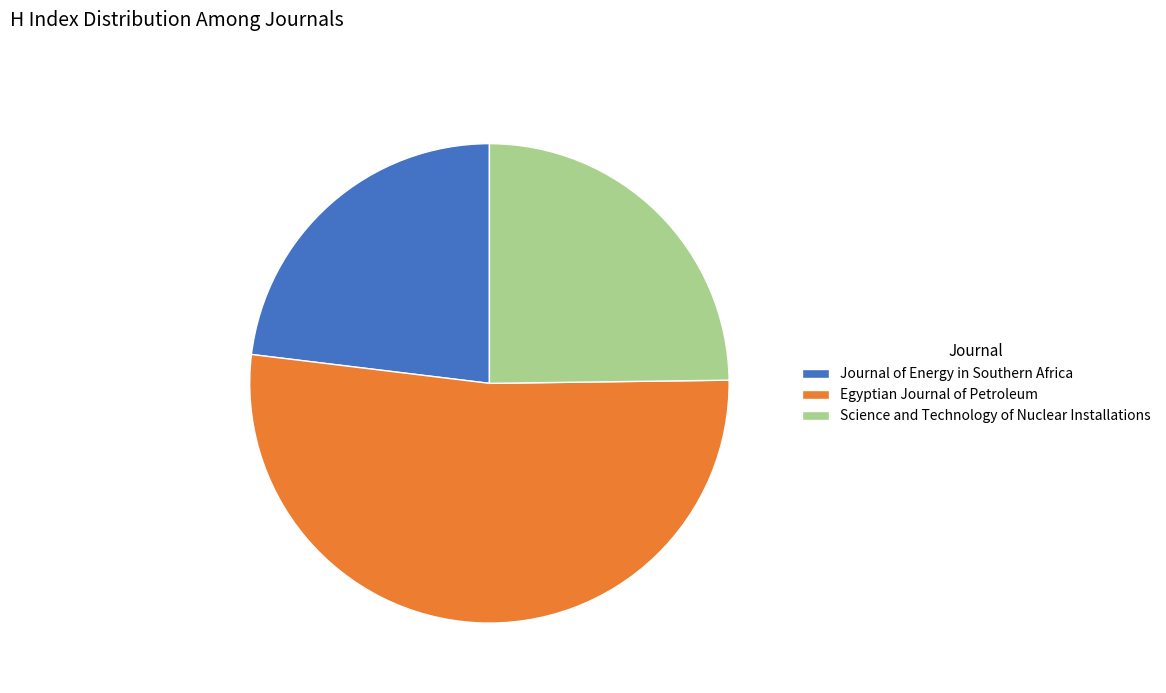

Which slice is the smallest?

Journal of Energy in Southern Africa